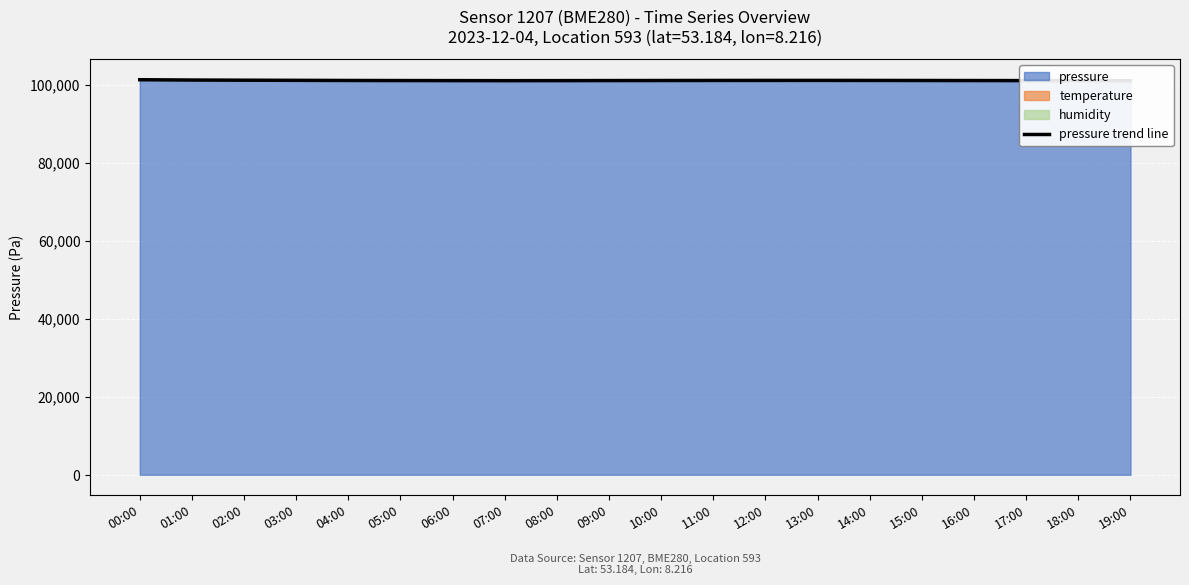

Rank the categories by value from highest to lowest.

00:00, 01:00, 02:00, 03:00, 13:00, 12:00, 14:00, 11:00, 04:00, 15:00, 10:00, 05:00, 16:00, 09:00, 06:00, 17:00, 08:00, 07:00, 18:00, 19:00